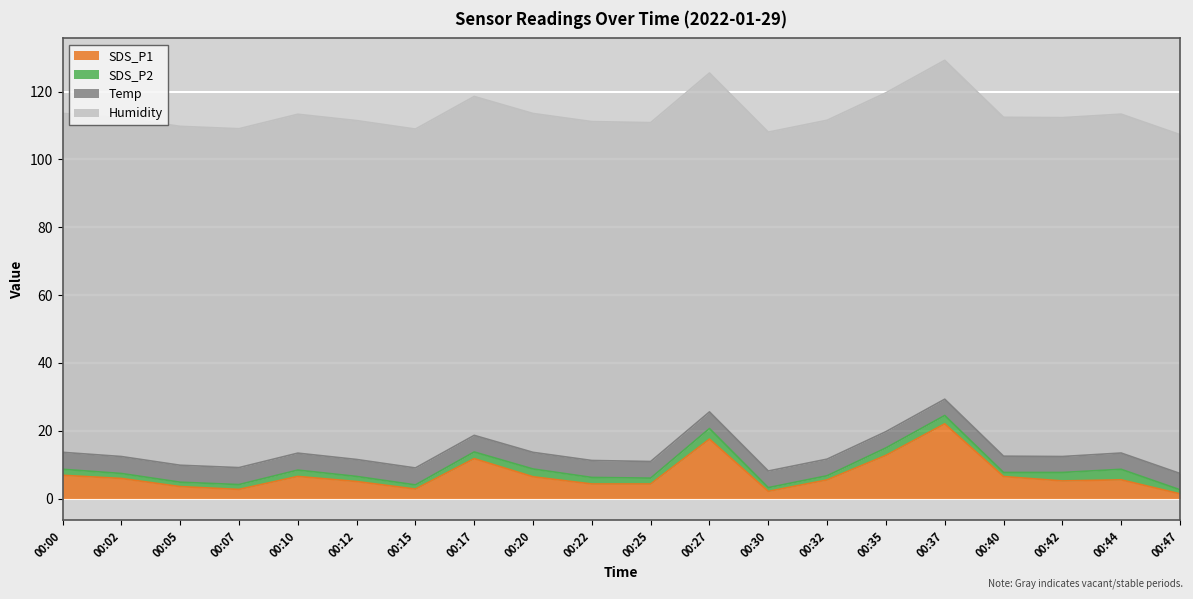

What is the highest value of the SDS_P1 series?

22.0